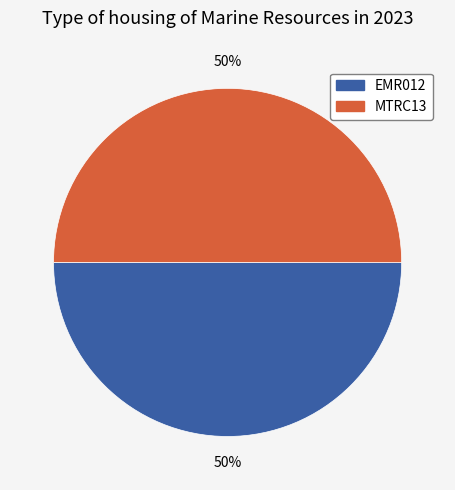

How many segments does this pie chart have?

2